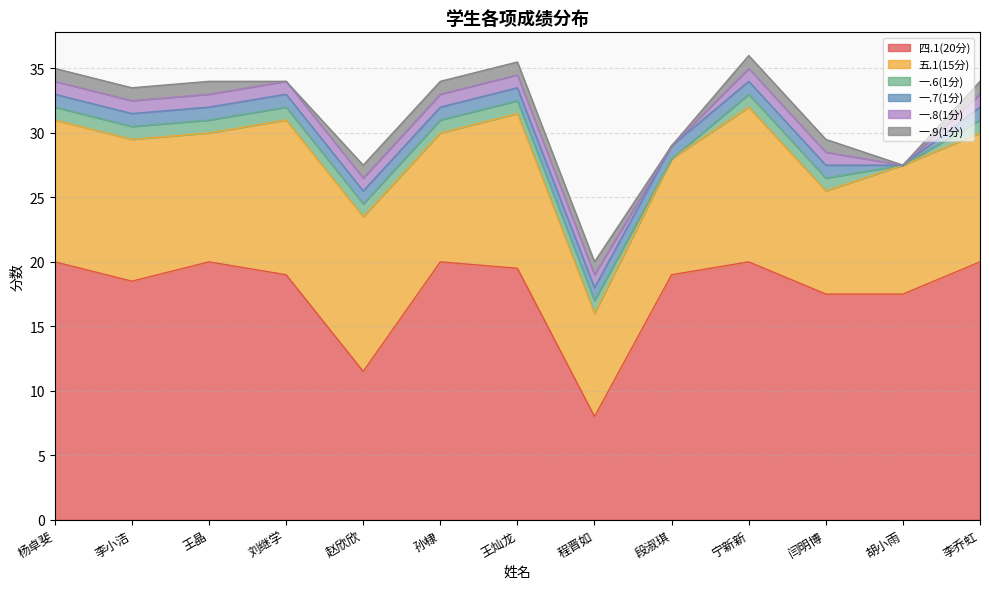

Reading left to right, transcribe all the data shown in this chart.

四.1(20分): 20.0	18.5	20.0	19.0	11.5	20.0	19.5	8.0	19.0	20.0	17.5	17.5	20.0
五.1(15分): 11.0	11.0	10.0	12.0	12.0	10.0	12.0	8.0	9.0	12.0	8.0	10.0	10.0
一.6(1分): 1.0	1.0	1.0	1.0	1.0	1.0	1.0	1.0	0.0	1.0	1.0	0.0	1.0
一.7(1分): 1.0	1.0	1.0	1.0	1.0	1.0	1.0	1.0	1.0	1.0	1.0	0.0	1.0
一.8(1分): 1.0	1.0	1.0	1.0	1.0	1.0	1.0	1.0	0.0	1.0	1.0	0.0	1.0
一.9(1分): 1.0	1.0	1.0	0.0	1.0	1.0	1.0	1.0	0.0	1.0	1.0	0.0	1.0